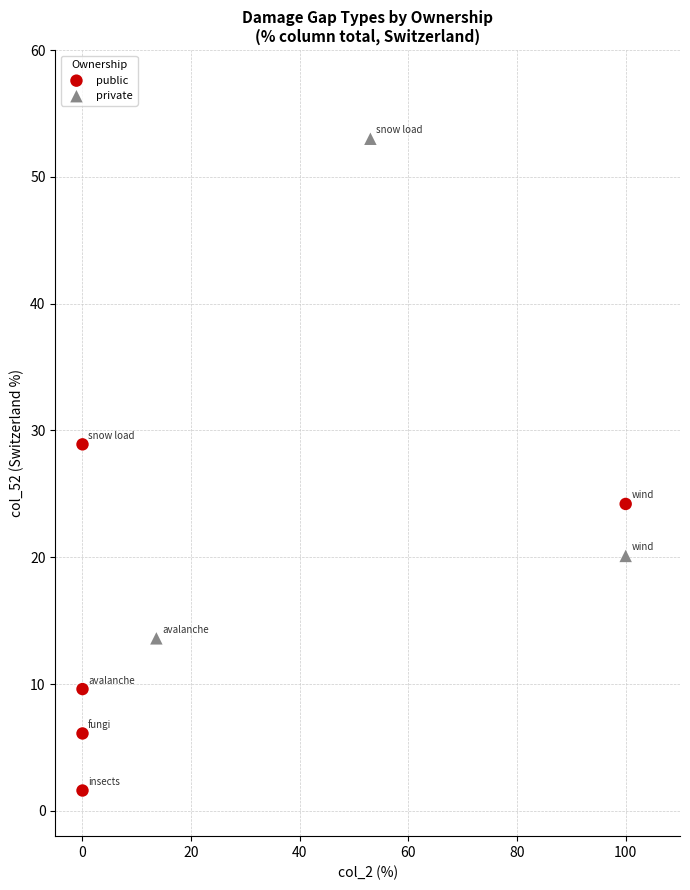

Which series contains the highest Y value?

private